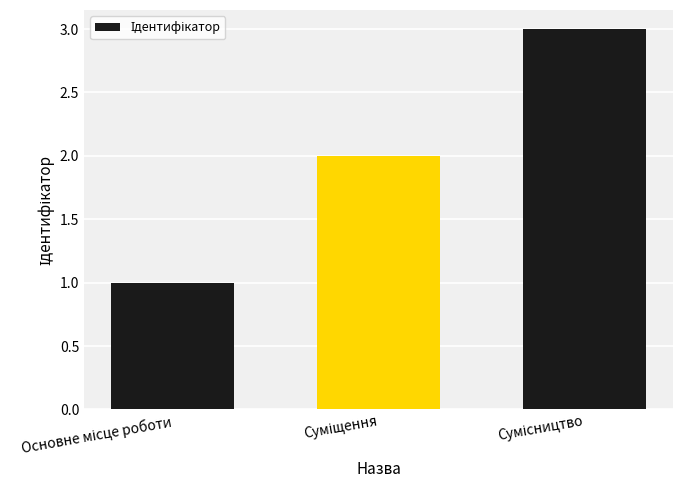

What is the greatest value displayed?

3